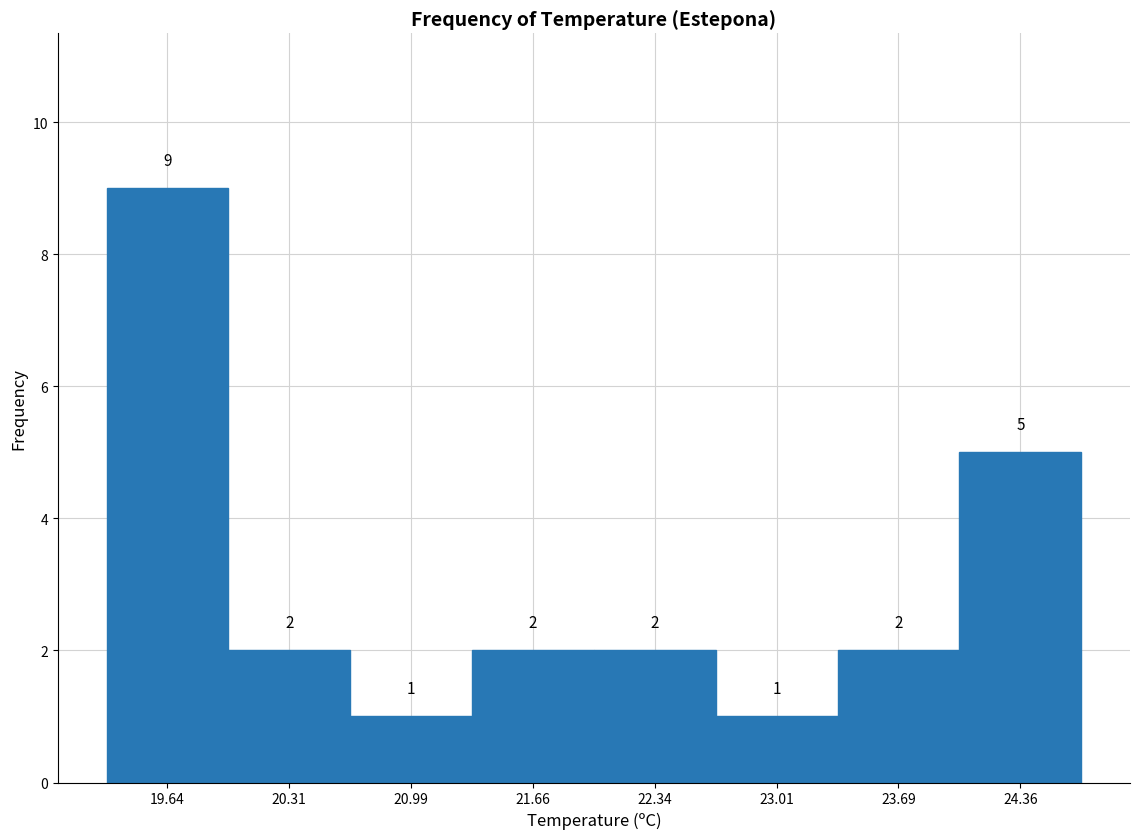

How tall is the bar that spans 24.0 to 24.7 on the x-axis? The bar edges are not printed on the chart, so give them approximately, as read against the axis.

5